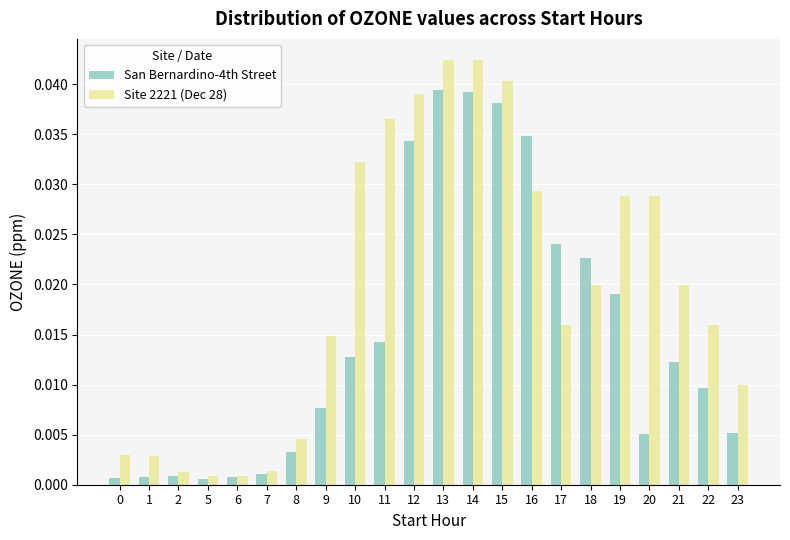

At how many categories does at least one series exceed 0?

22